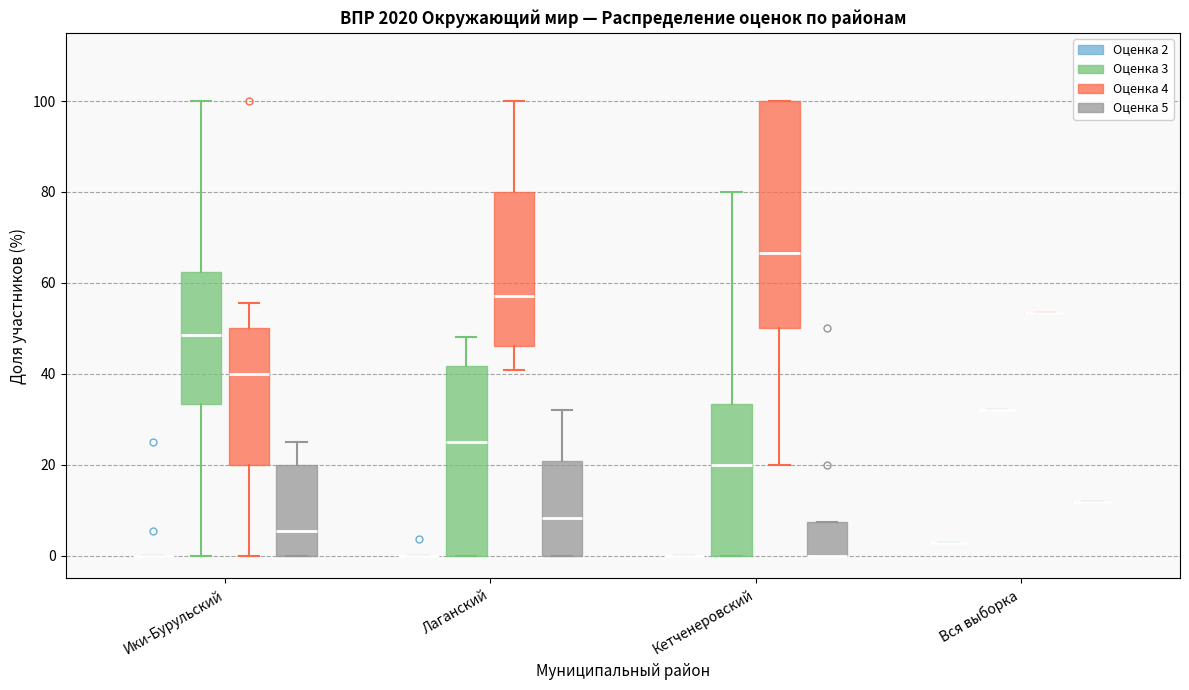

Comparing the boxes themselves (not the whiskers), which one is the tallest?

Кетченеровский (Оценка 4)